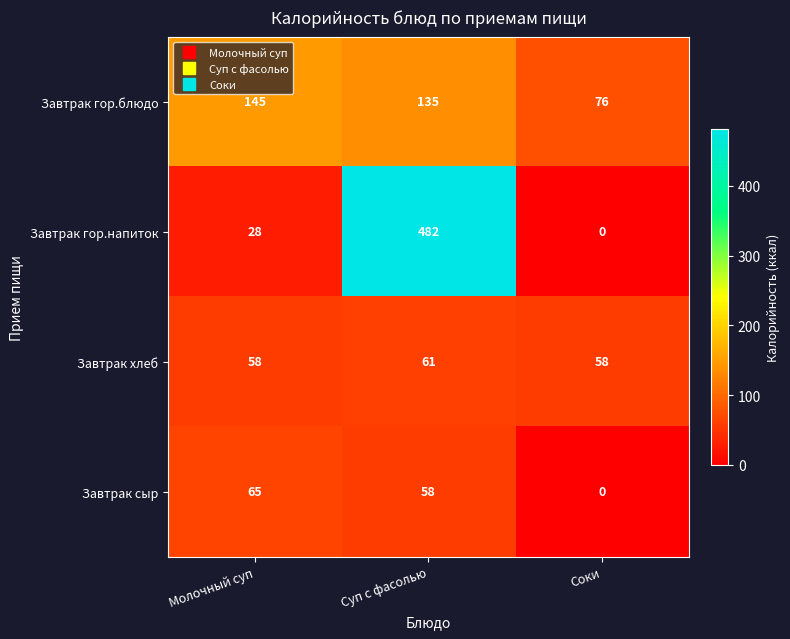

Which category has the lowest value across all series?

Соки